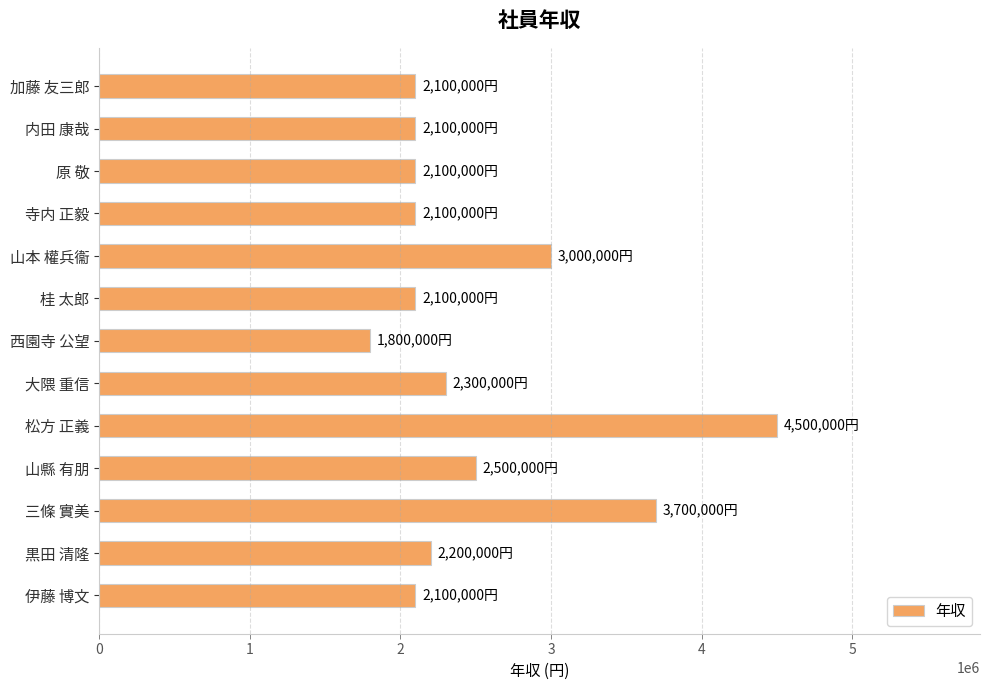

What is the difference between the second highest and minimum values?

1900000